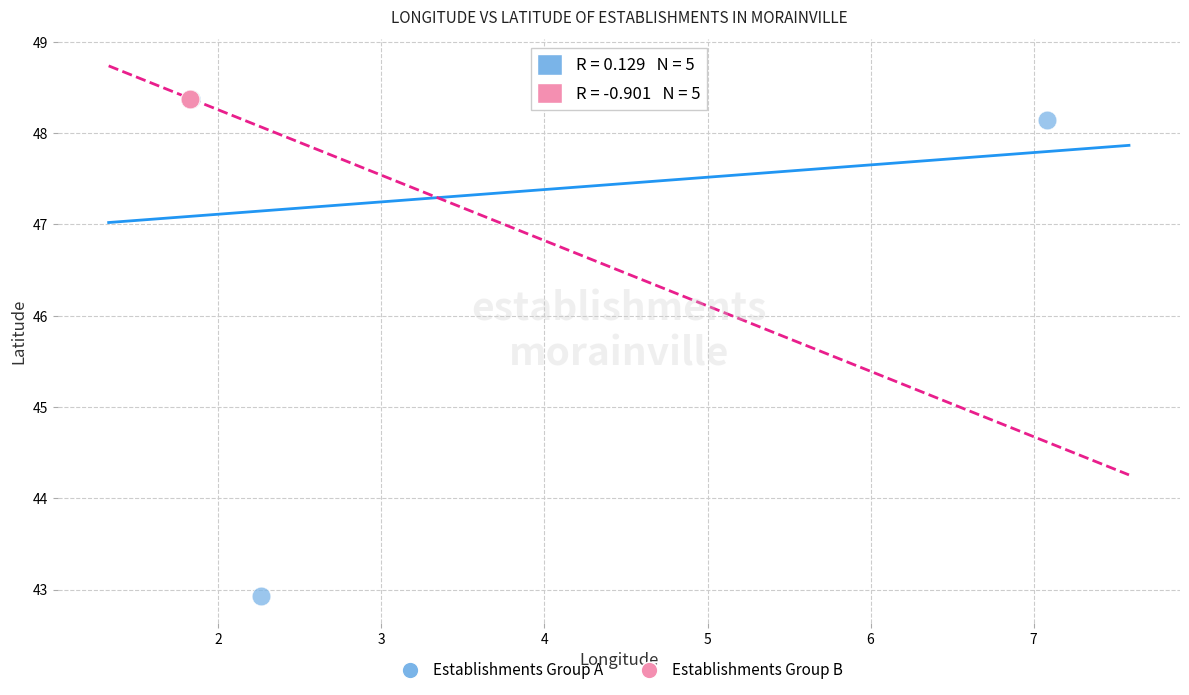

Which series contains the lowest Y value?

Establishments Group A